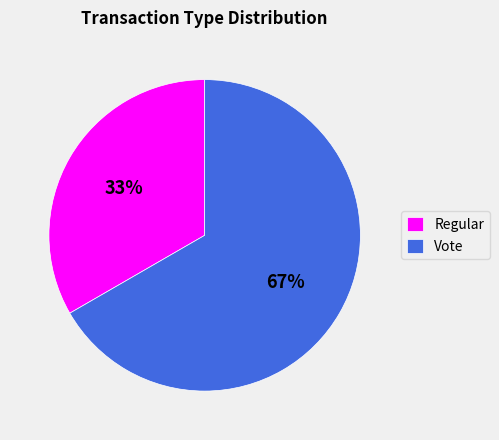

To the nearest percent, what is the average slice percentage?

50%